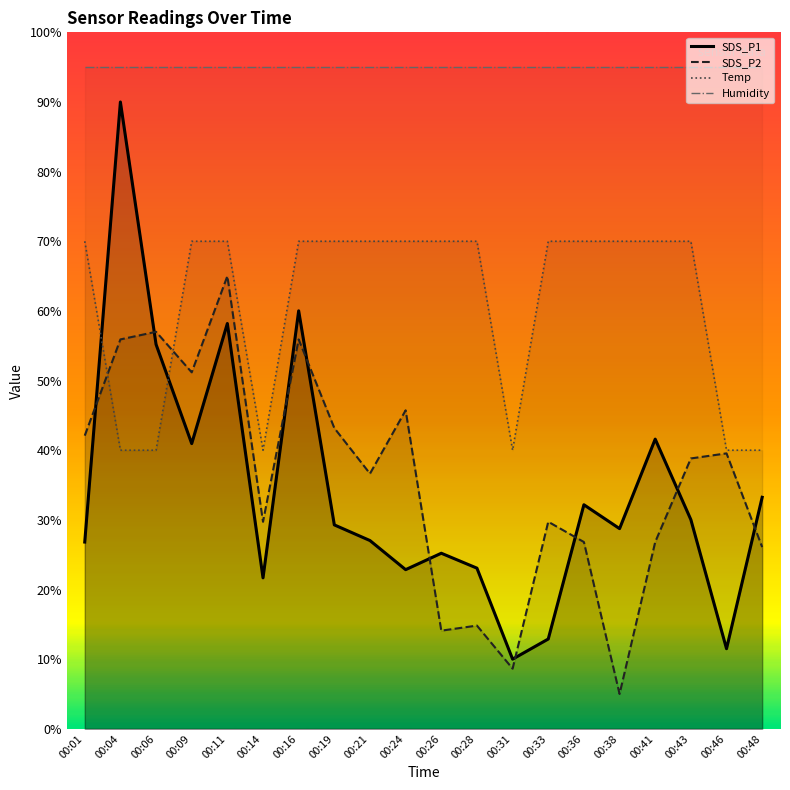

At how many categories does at least one series exceed 19?

20